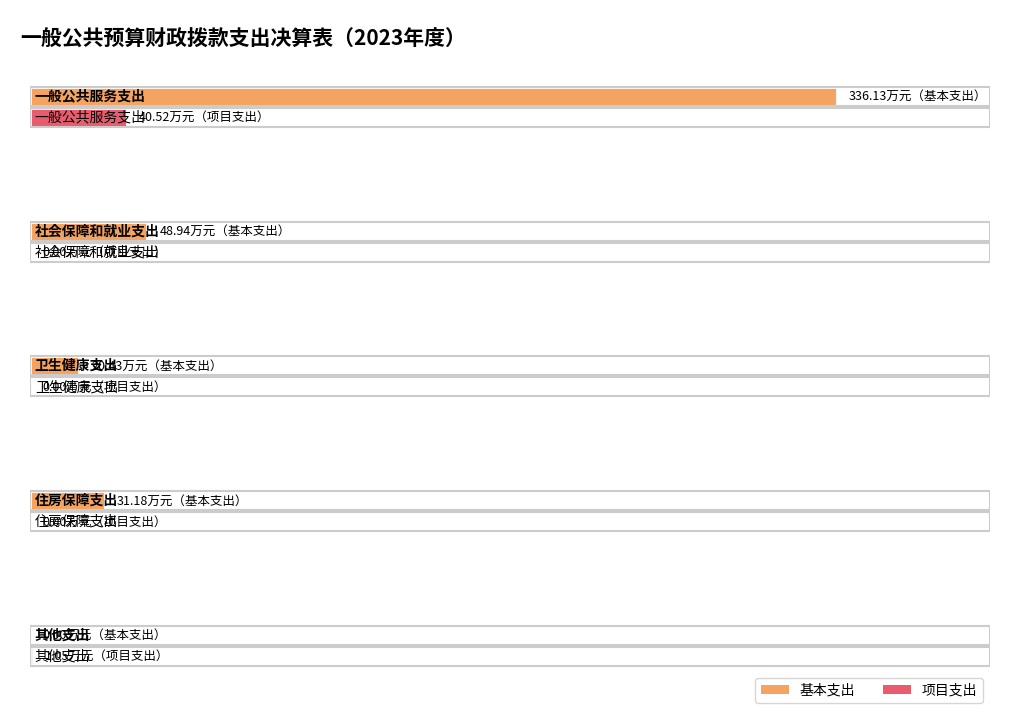

Does the chart contain any negative values?

No